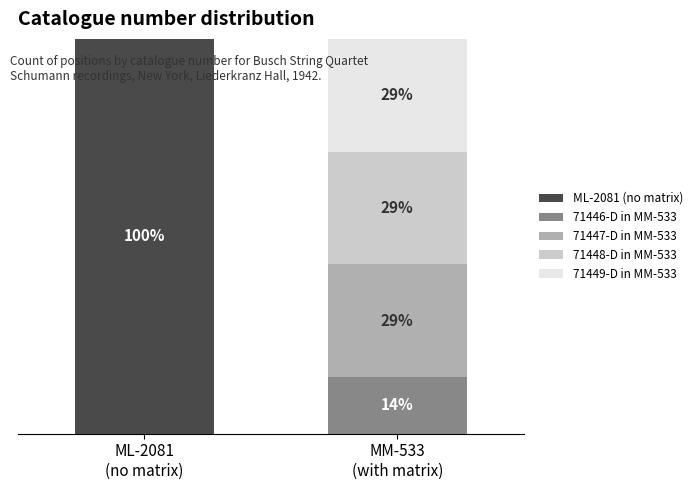

What are all the series names shown in the legend?

ML-2081 (no matrix), 71446-D in MM-533, 71447-D in MM-533, 71448-D in MM-533, 71449-D in MM-533